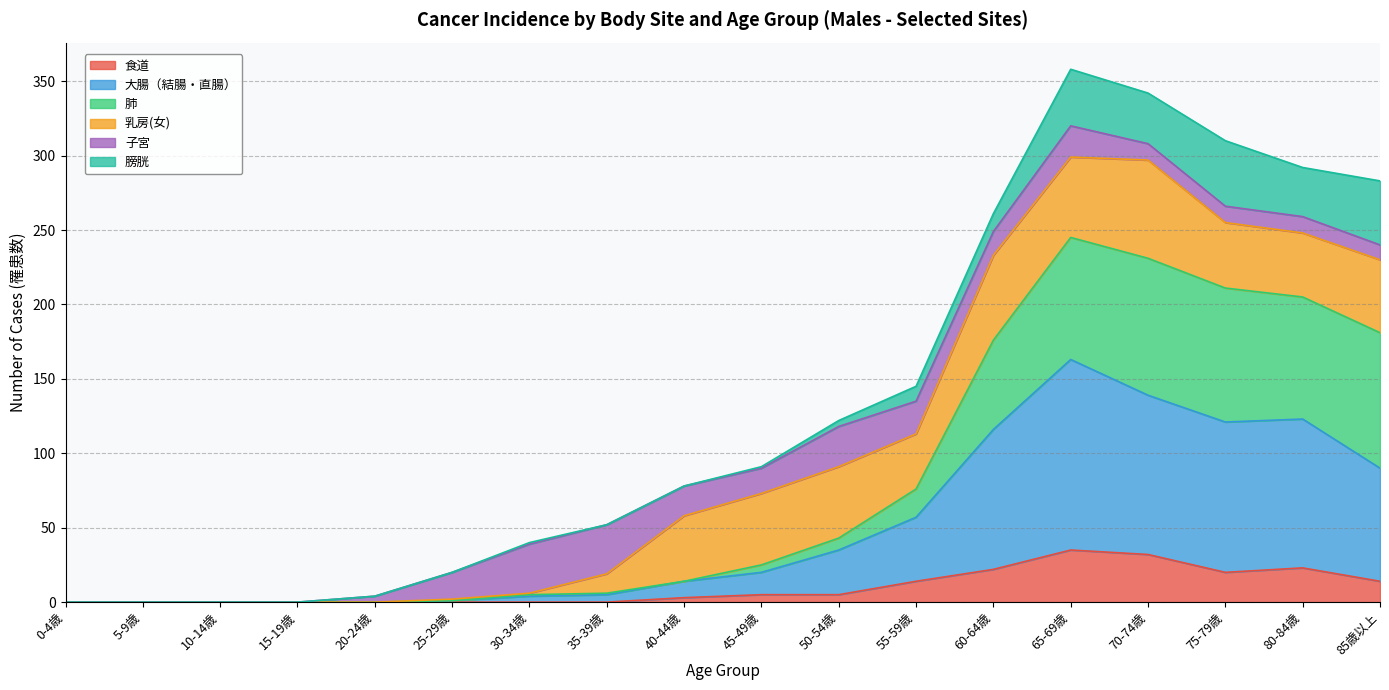

What is the highest value of the 食道 series?

35